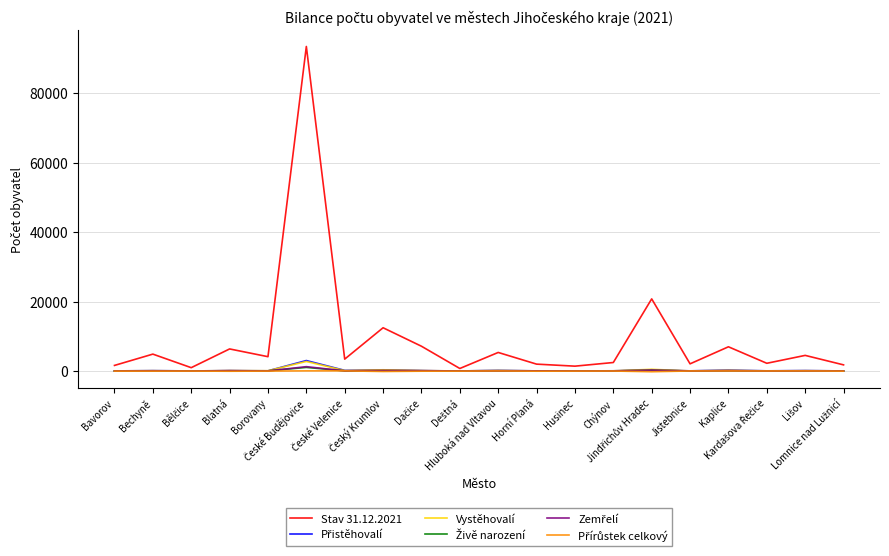

Which series has the largest total across all categories?

Stav 31.12.2021